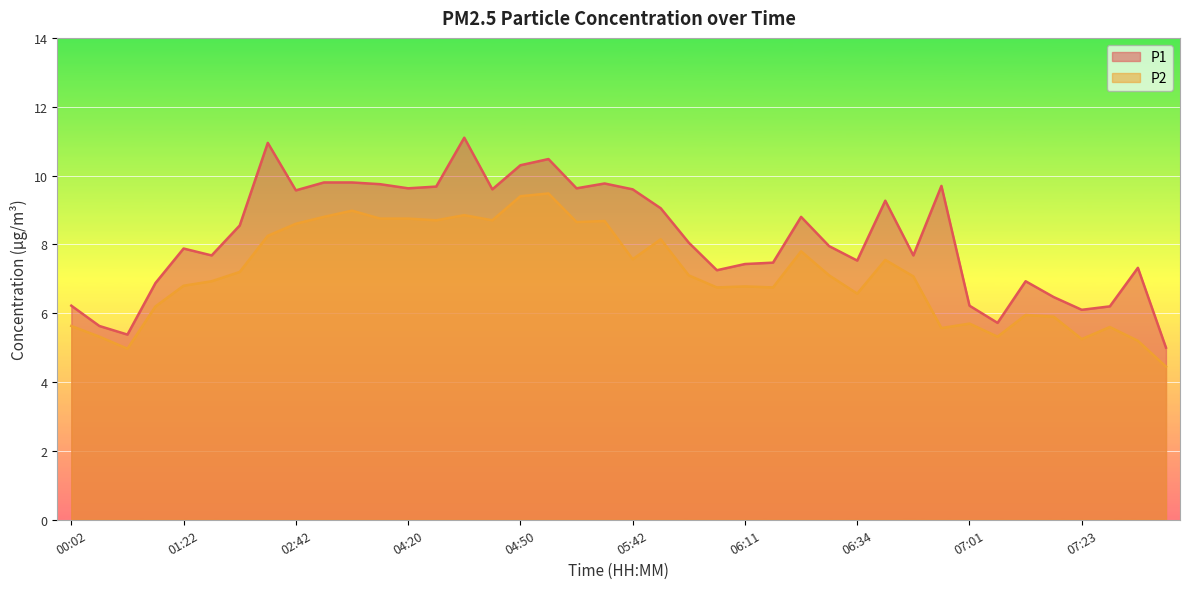

What are all the series names shown in the legend?

P1, P2